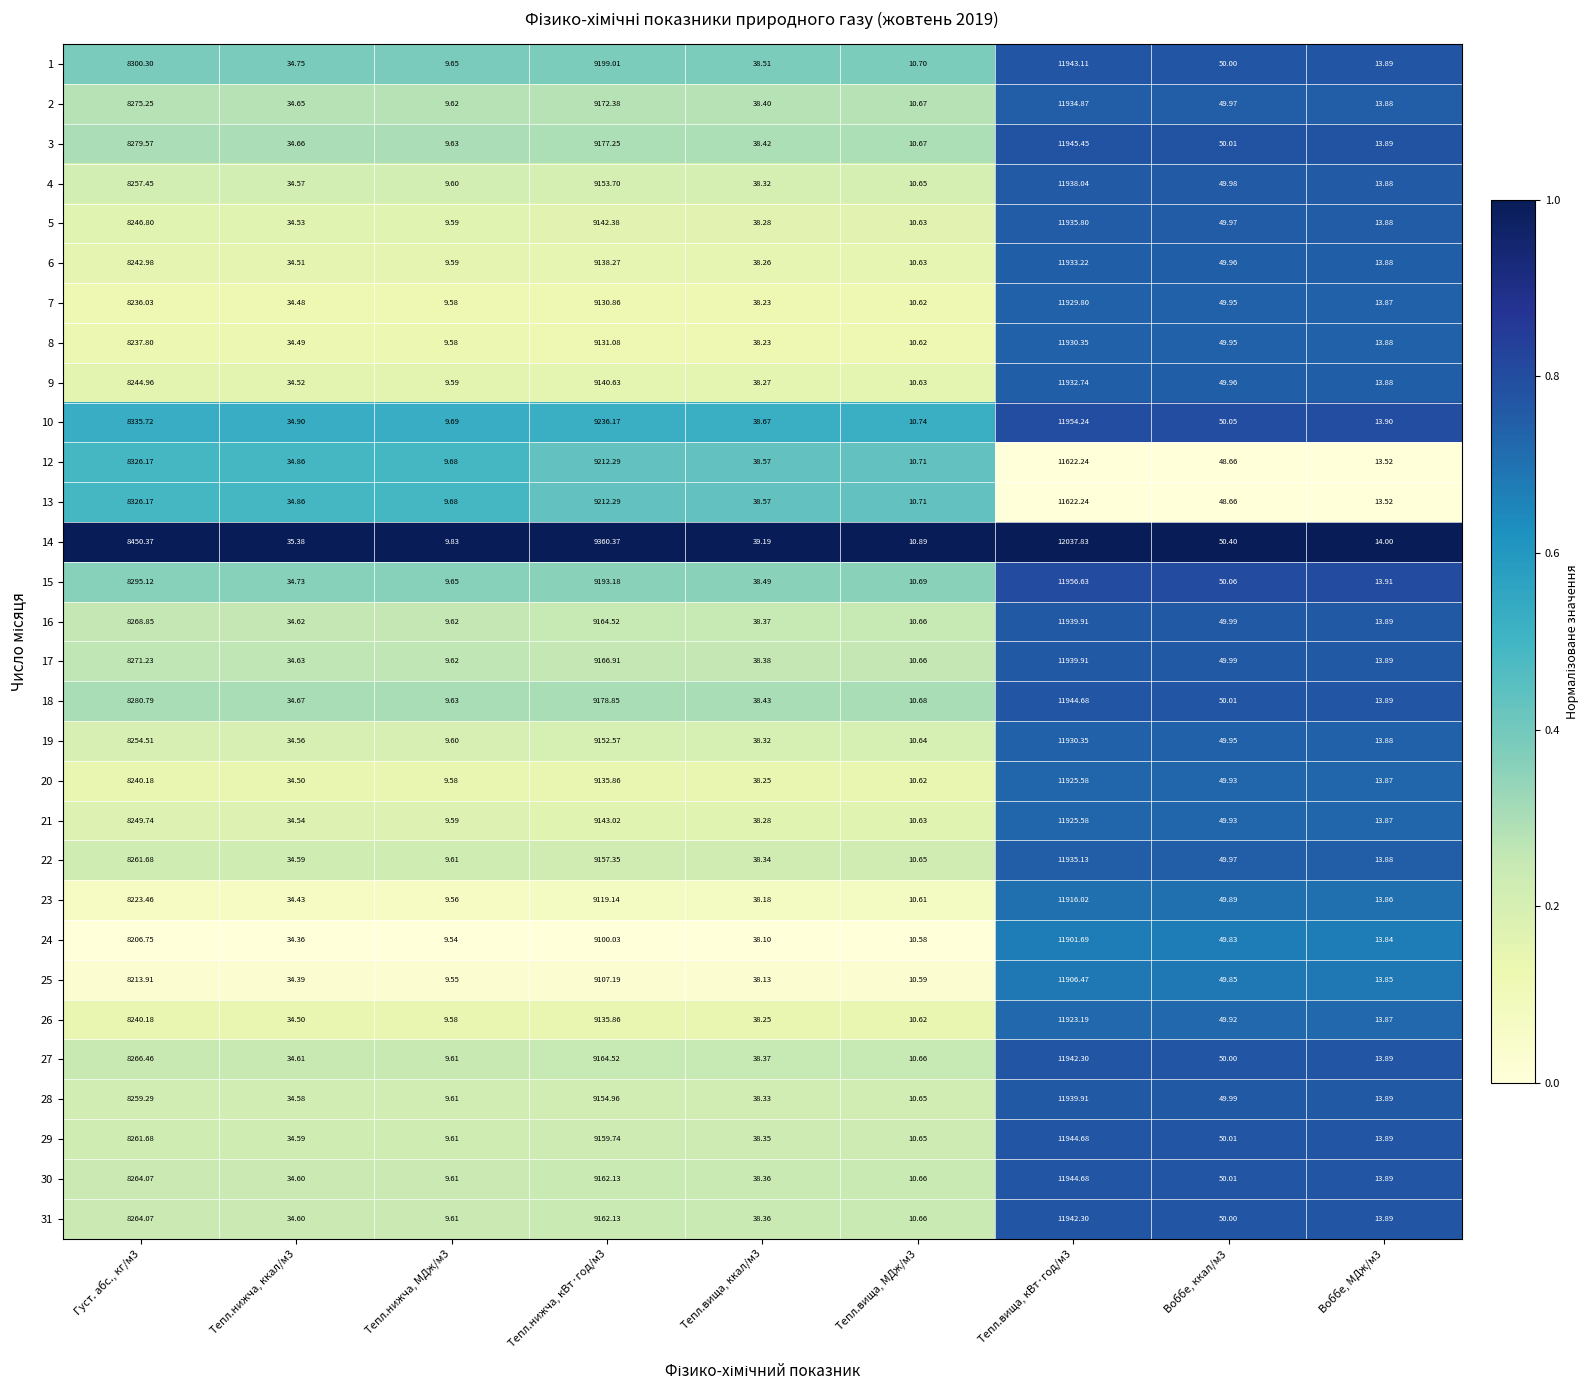

Is the value of 5 at Воббе, ккал/м3 greater than the value of 3 at Тепл.вища, МДж/м3?

Yes